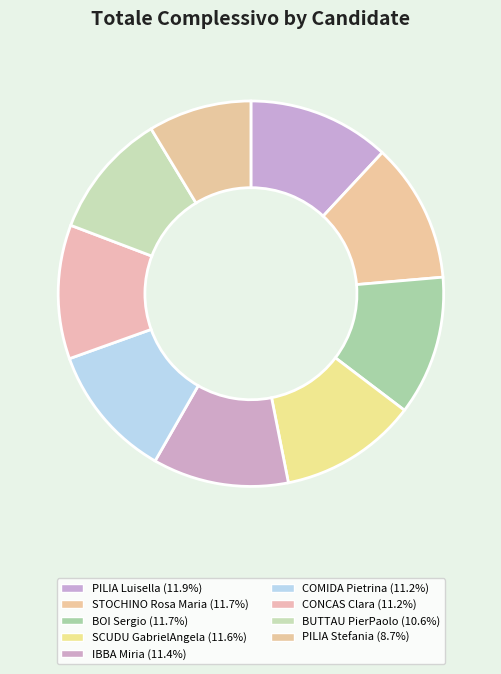

Count the number of slices in the pie.

9